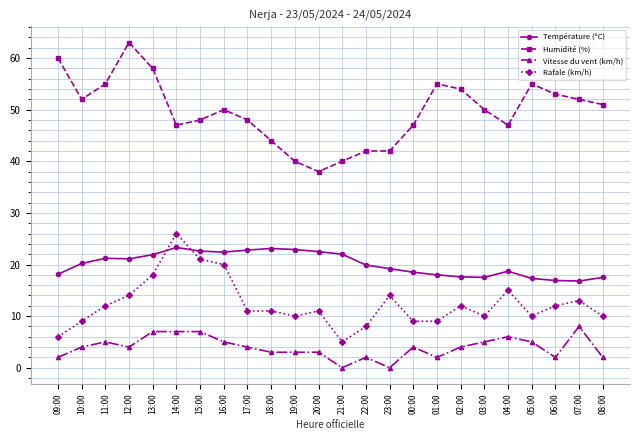

Count the number of categories in the chart.

24